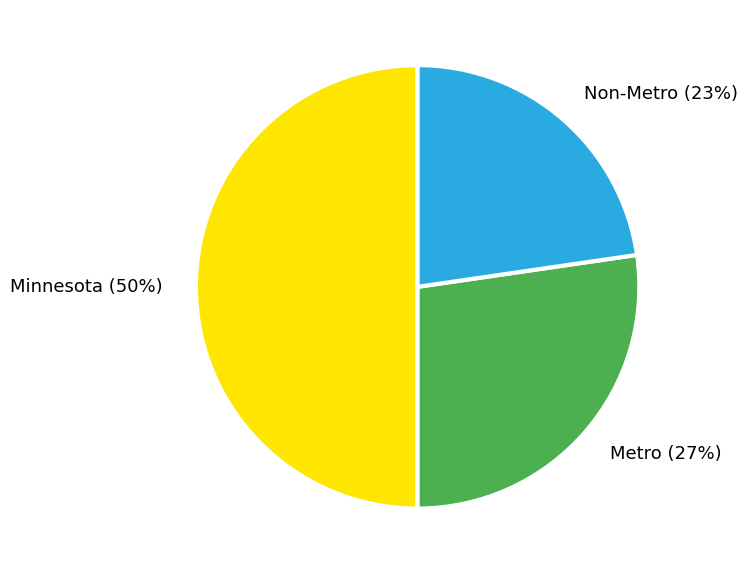

To the nearest percent, what percentage of the pie is Metro?

27%